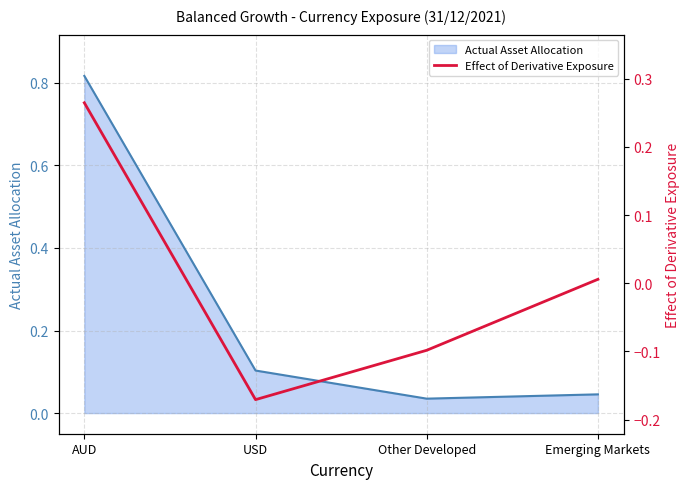

Reading left to right, extract all data points from this chart.

AUD=0.3	USD=-0.2	Other Developed=-0.1	Emerging Markets=0.0